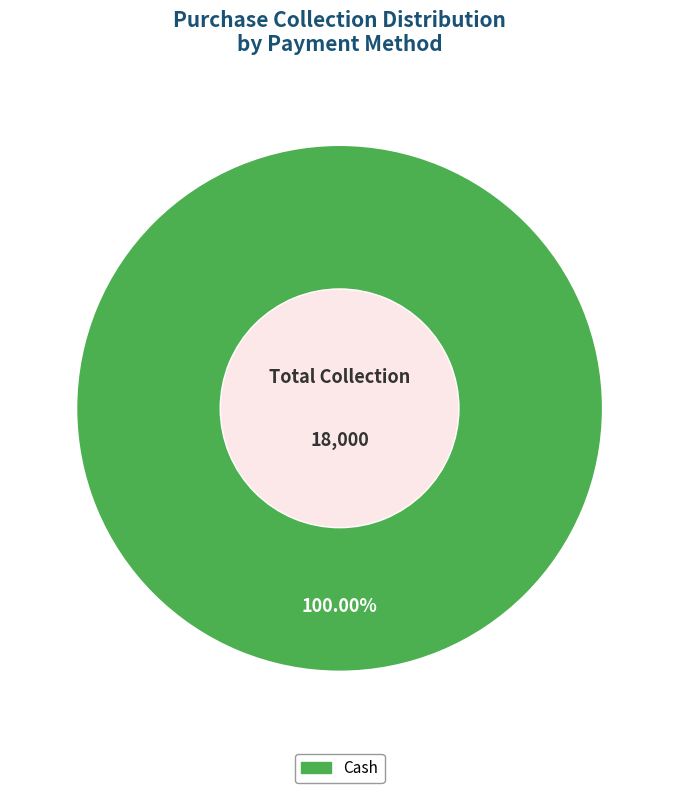

Count the number of slices in the pie.

1